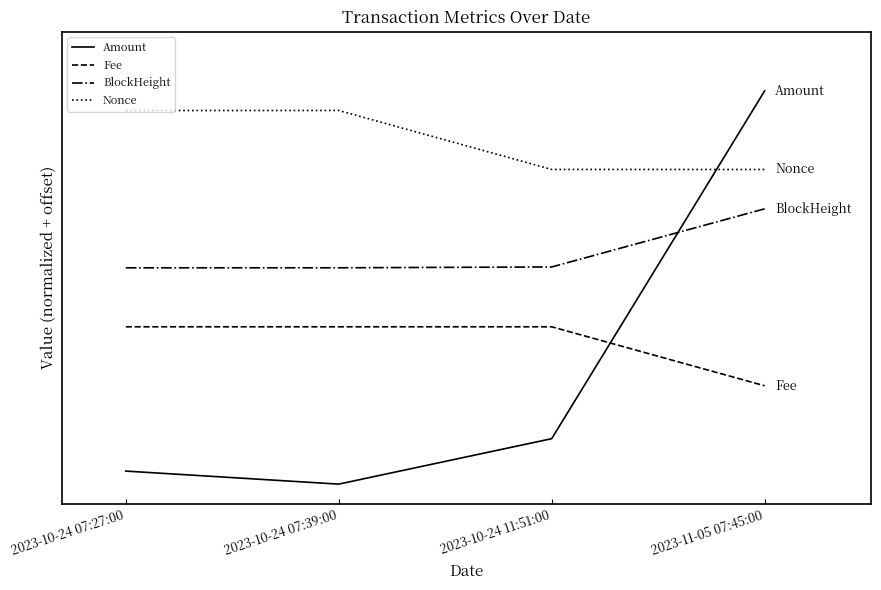

Rank the series by their maximum value, from lowest to highest.

Fee, BlockHeight, Nonce, Amount